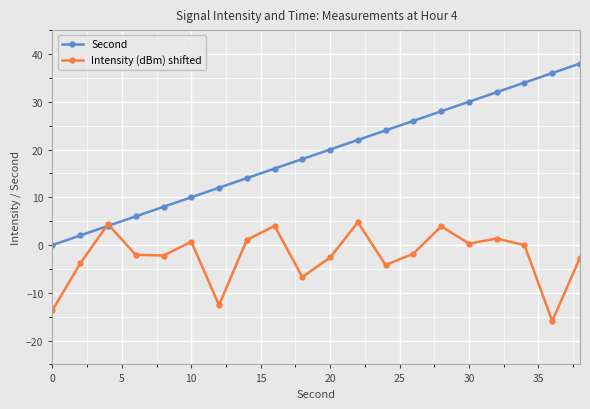

What are all the series names shown in the legend?

Second, Intensity (dBm) shifted